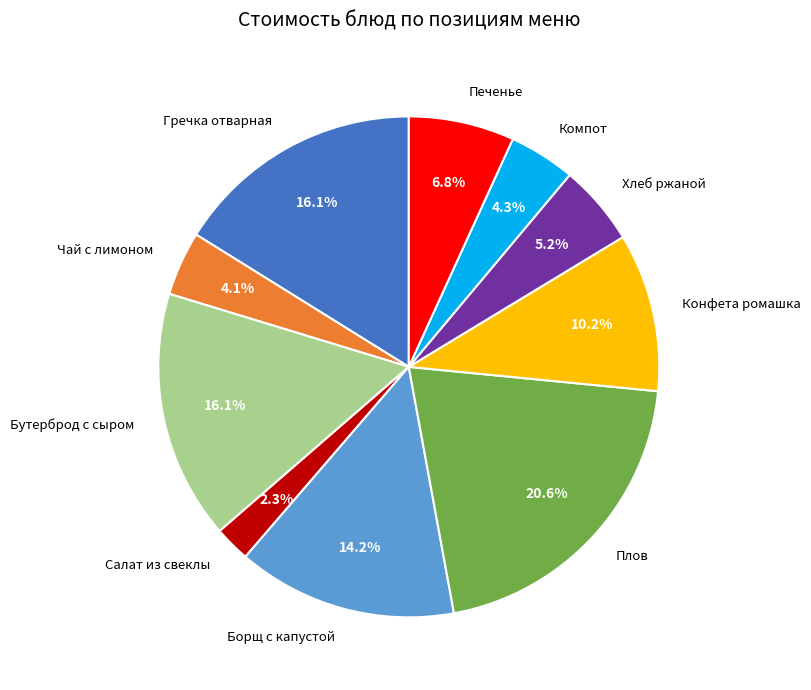

Is there a majority slice in this chart?

No